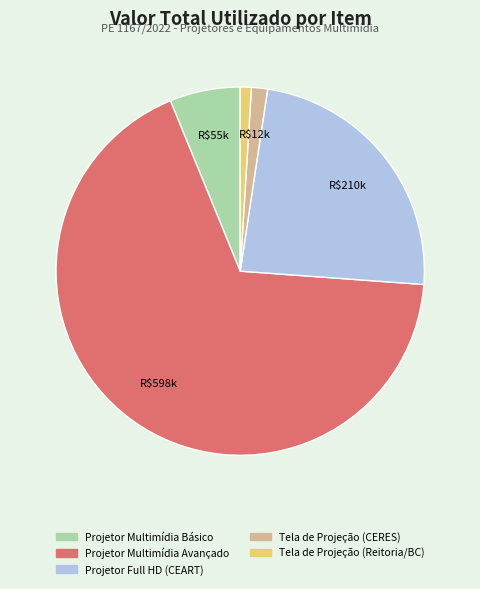

Between Tela de Projeção (Reitoria/BC) and Projetor Multimídia Avançado, which is larger?

Projetor Multimídia Avançado